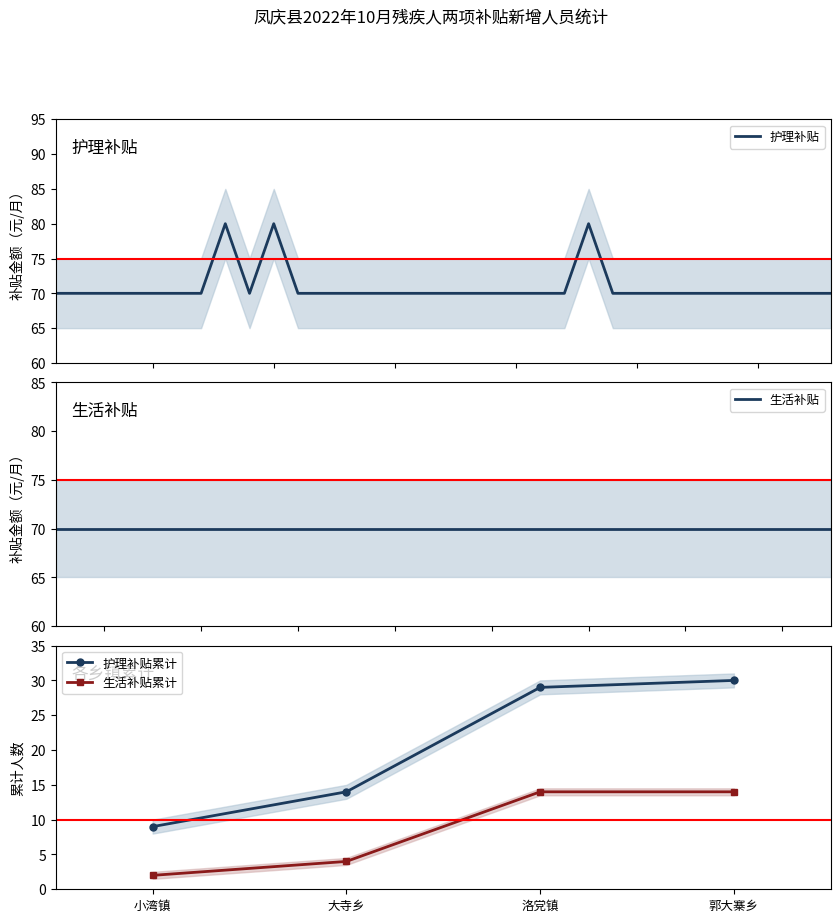

True or false: 护理补贴累计 has a value of 15 at 郭大寨乡.

False